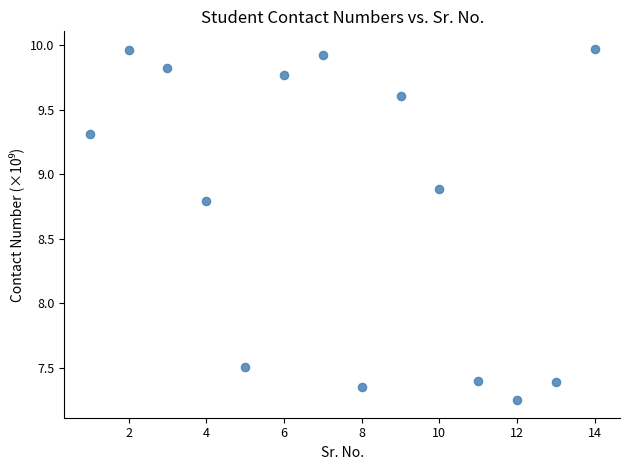

What is the range of X values (max minus min)?

13.0